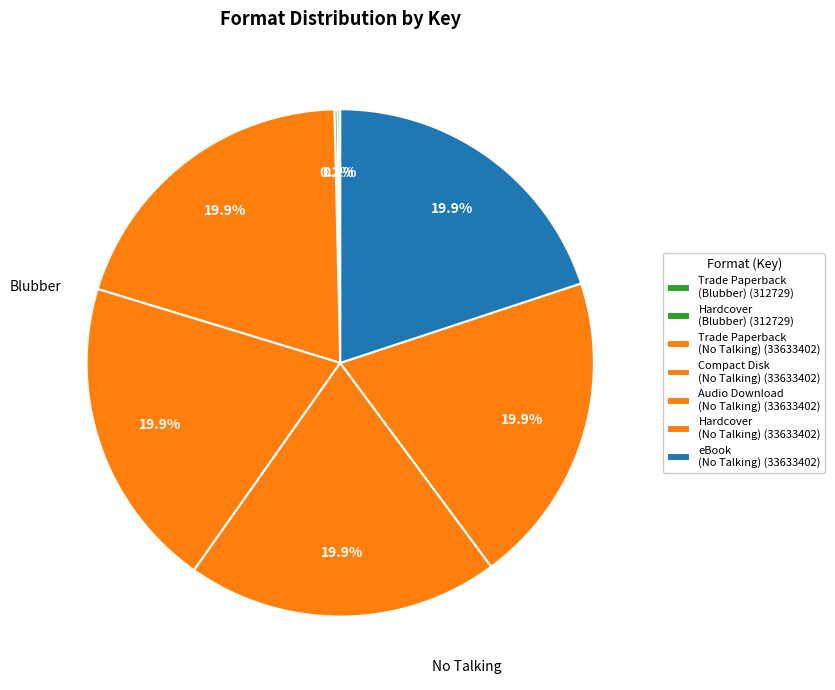

What is the largest slice in the pie chart?

Trade Paperback (No Talking)